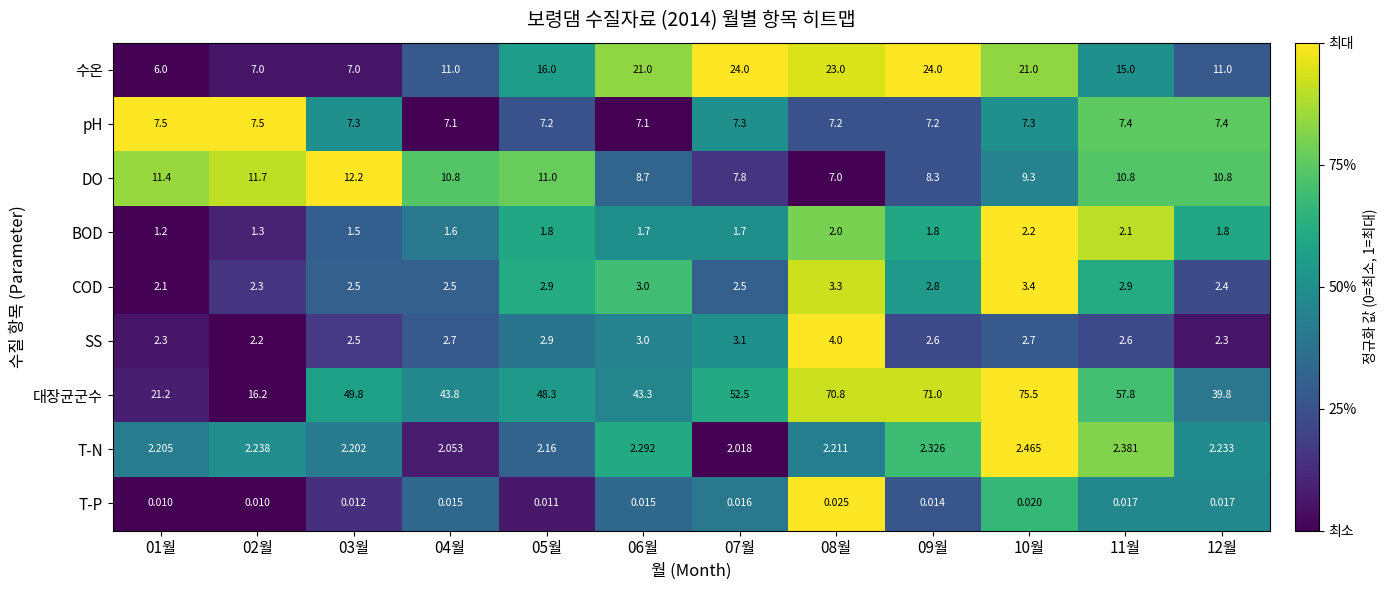

What is the spread (max minus min) of values at 09월?

71.0